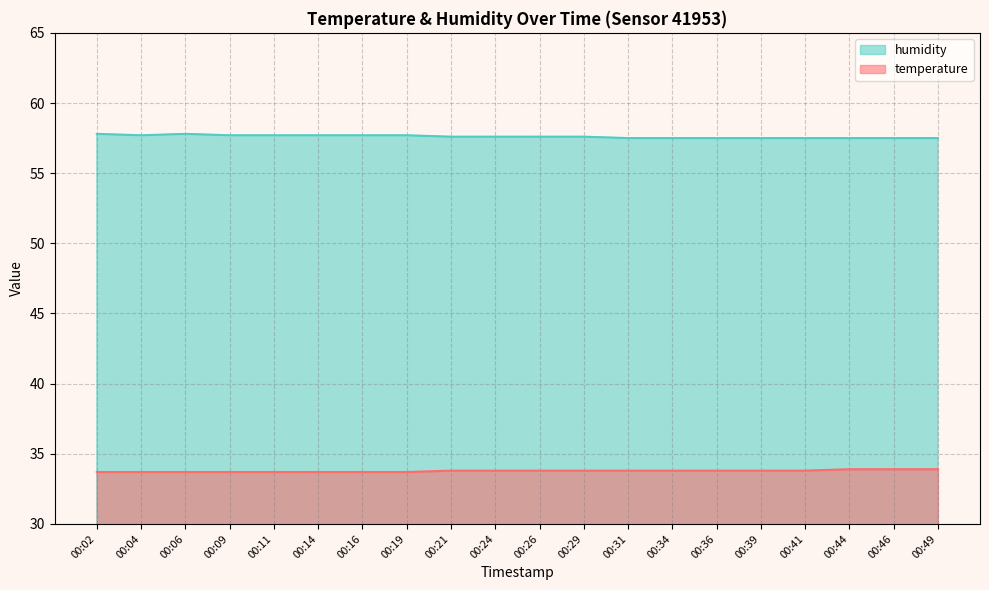

Where is the first local maximum for humidity?

00:06